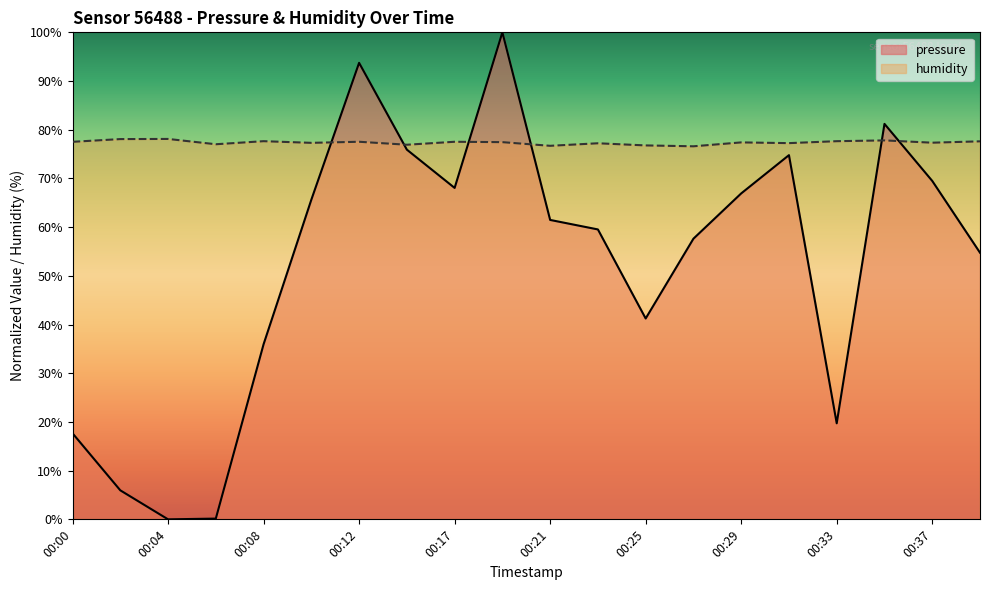

What is the sum of the humidity values at 00:39 and 00:27?

154.2